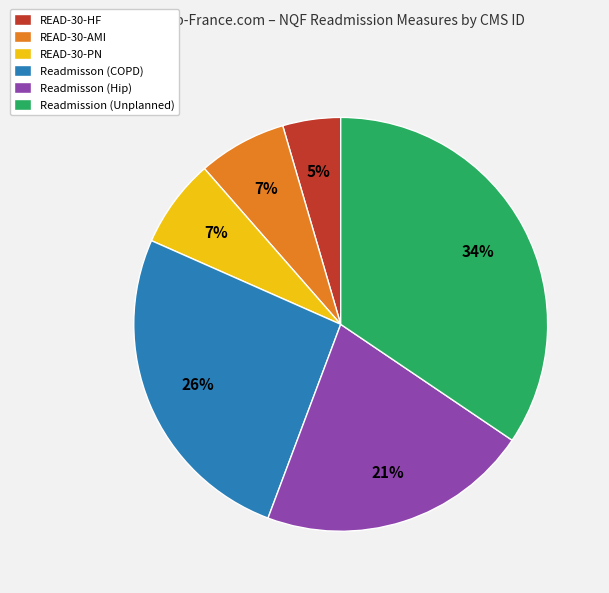

Which slice is the smallest?

READ-30-HF